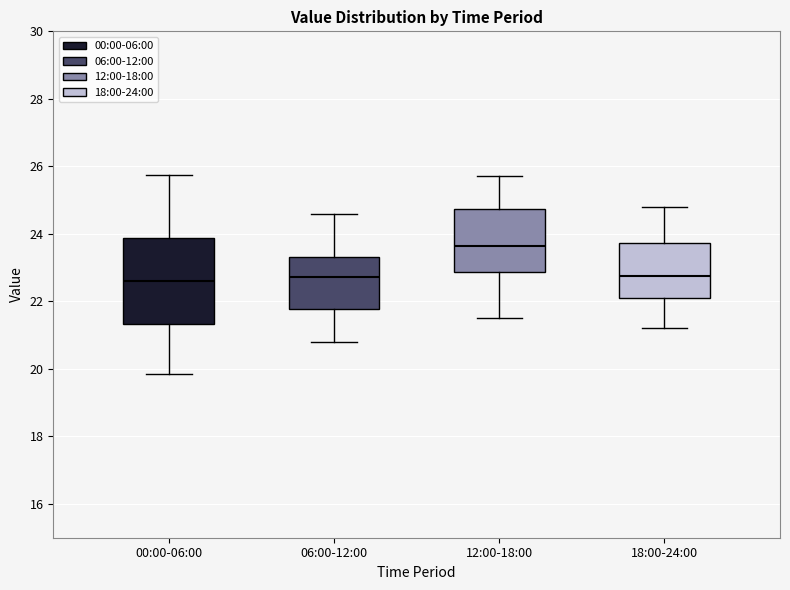

Reading left to right, read every box against the y-axis: the position of its median line, the range the box covers, and the ends of its whiskers. The values are not printed on the chart, so give them approximately, as read against the axis.

00:00-06:00: median 22.6, box 21.4 to 23.8, whiskers 19.8 to 25.8
06:00-12:00: median 22.8, box 21.8 to 23.4, whiskers 20.8 to 24.6
12:00-18:00: median 23.6, box 22.8 to 24.8, whiskers 21.6 to 25.8
18:00-24:00: median 22.8, box 22.2 to 23.8, whiskers 21.2 to 24.8